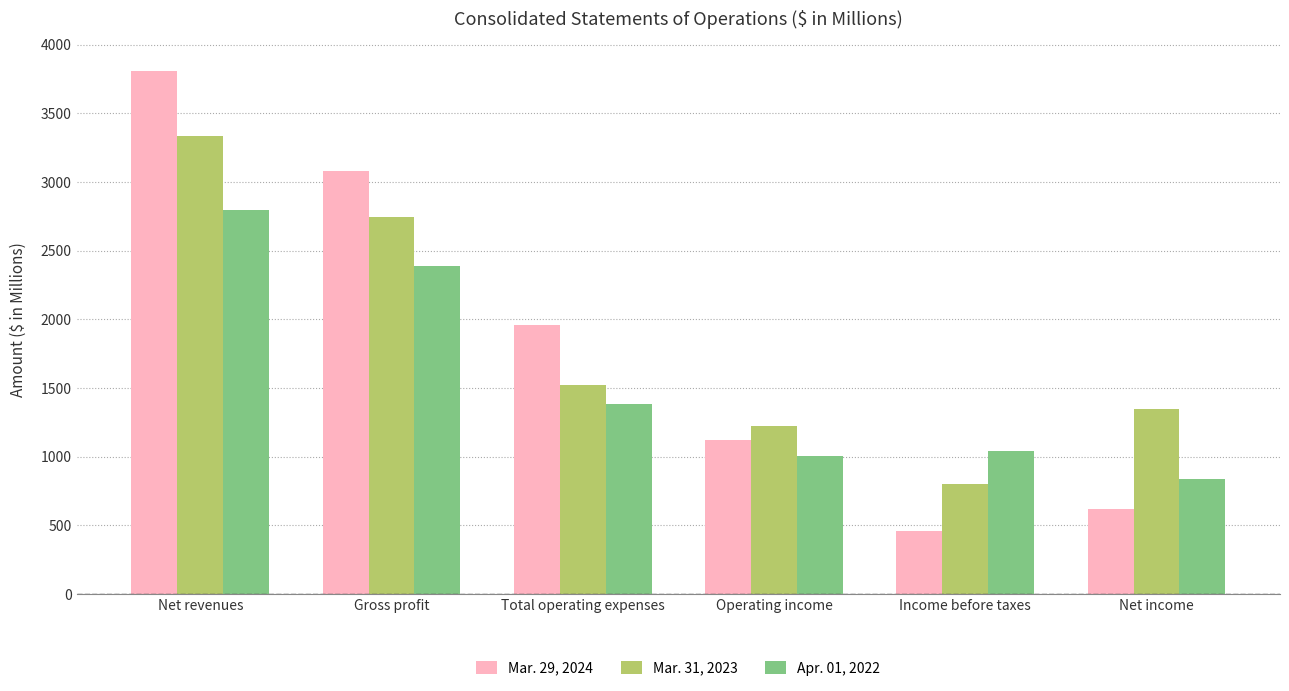

How many distinct data groups are displayed?

3